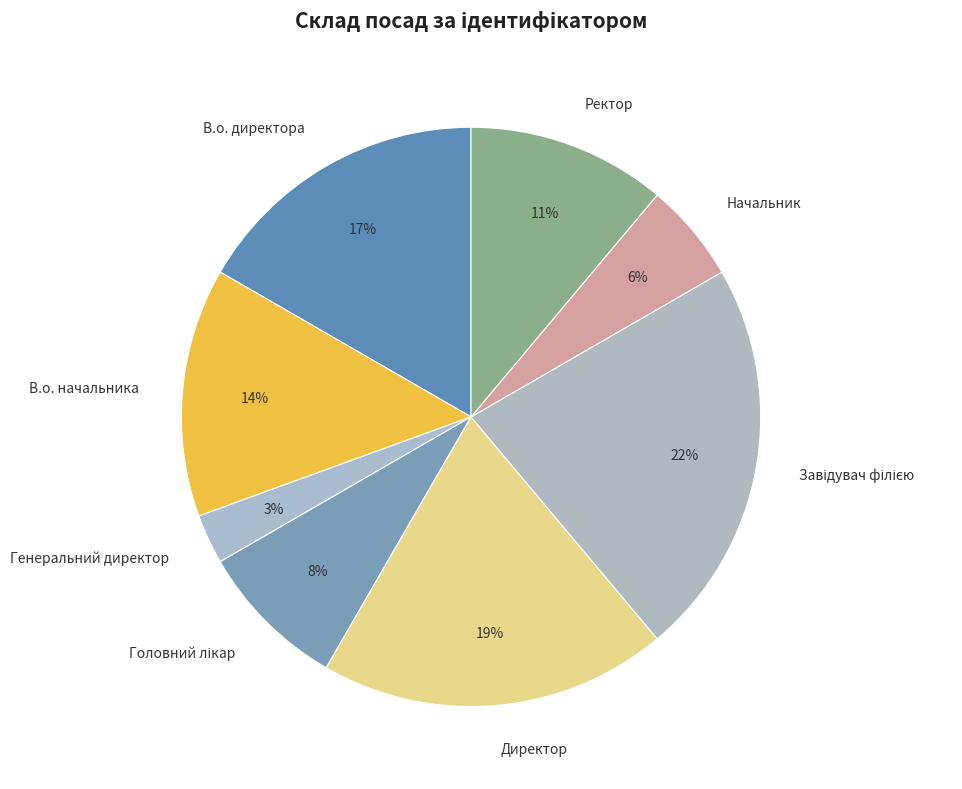

Which has a higher value, В.о. директора or Директор?

Директор